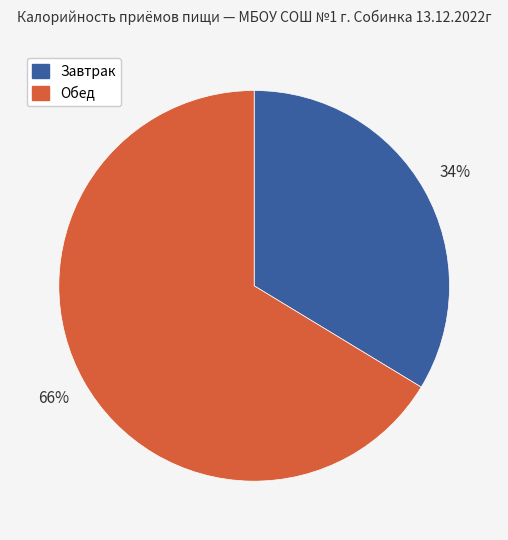

Is it true that Обед is 66% of the pie?

True